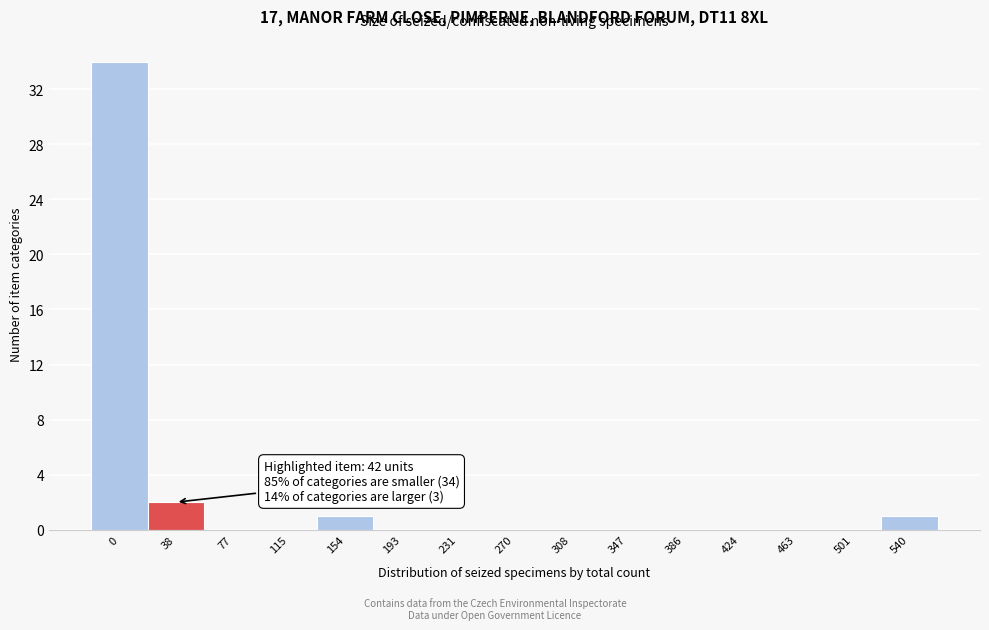

Reading left to right, transcribe all the data shown in this chart.

0=34	38=2	77=0	115=0	154=1	193=0	231=0	270=0	308=0	347=0	386=0	424=0	463=0	501=0	540=1